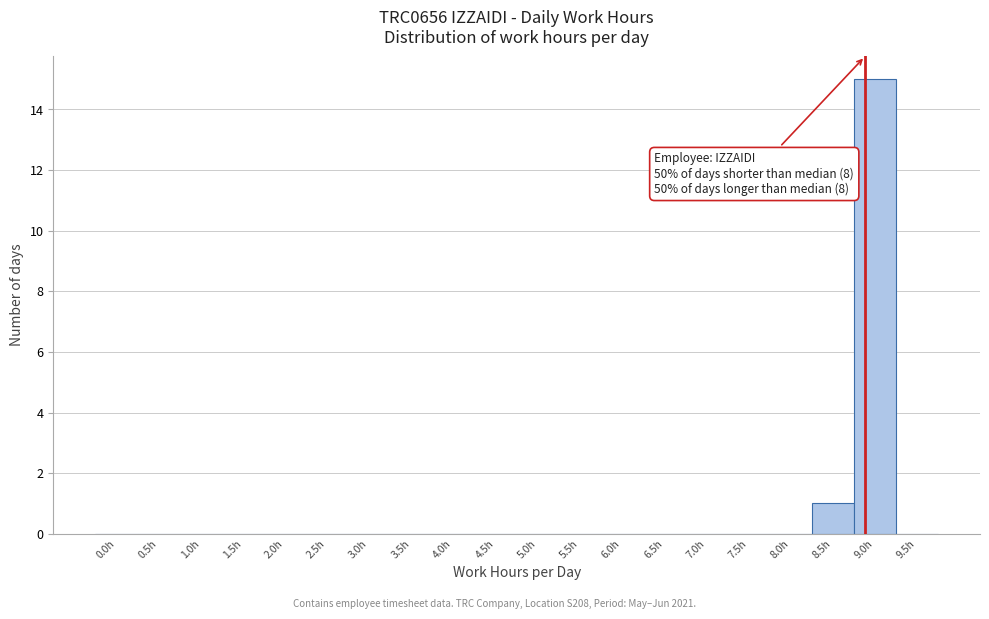

Reading right to left, transcribe all the data shown in this chart.

9.5h=0	9.0h=15	8.5h=1	8.0h=0	7.5h=0	7.0h=0	6.5h=0	6.0h=0	5.5h=0	5.0h=0	4.5h=0	4.0h=0	3.5h=0	3.0h=0	2.5h=0	2.0h=0	1.5h=0	1.0h=0	0.5h=0	0.0h=0